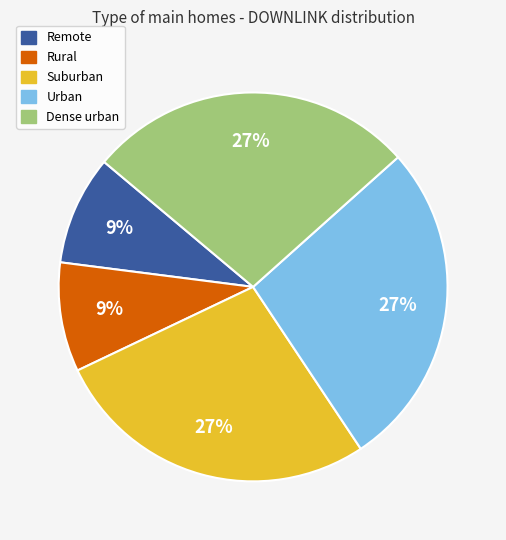

Do Dense urban and Urban together represent more than half of the pie?

Yes